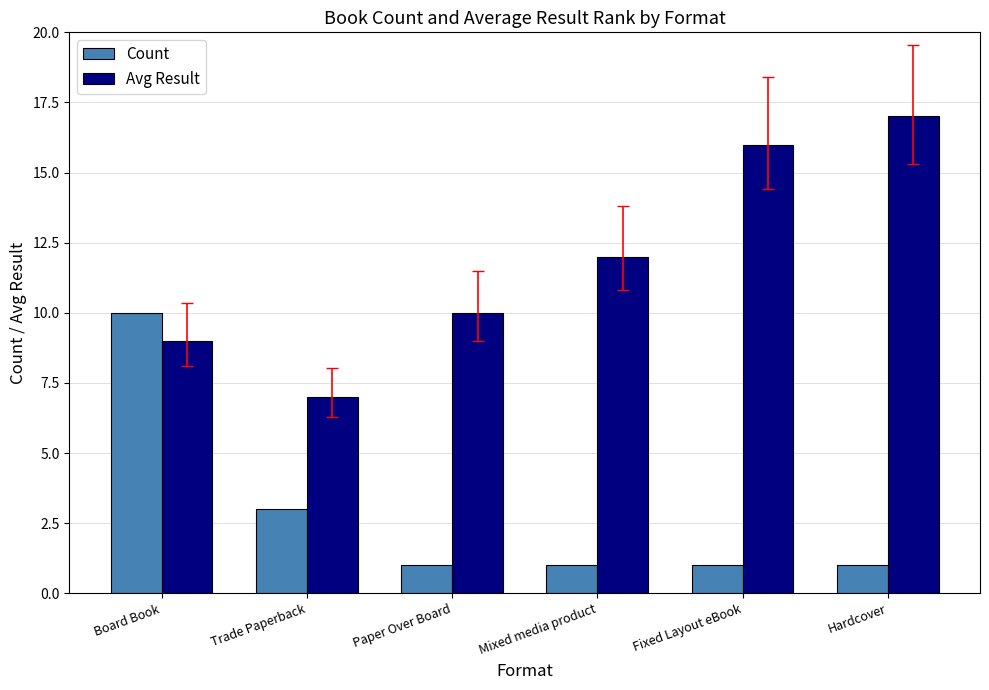

What is the approximate value of Avg Result at Board Book, to the nearest 5?

10